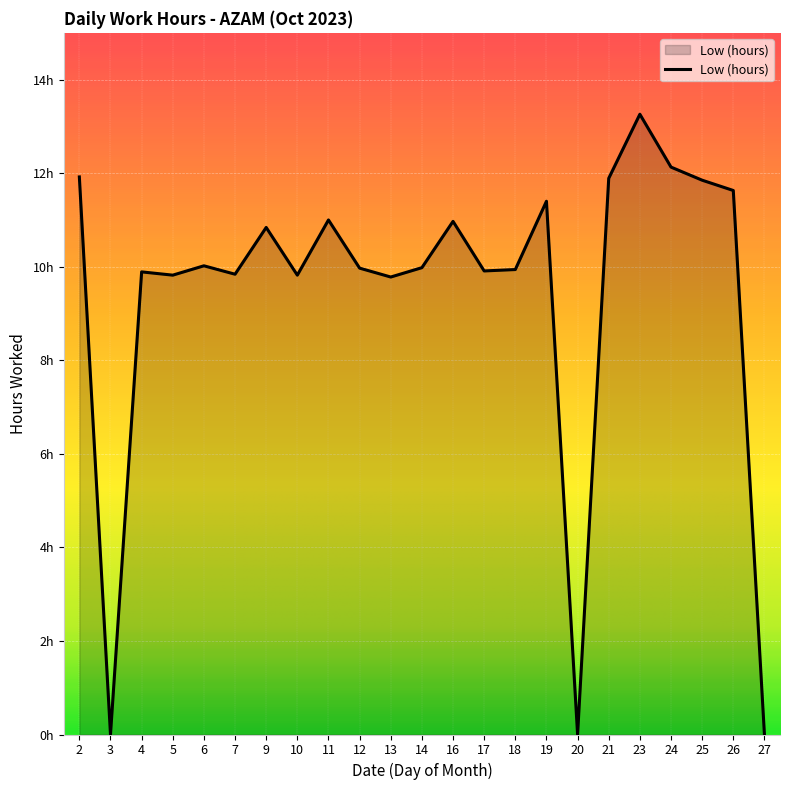

True or false: the data shows 9.9 at 17.

True